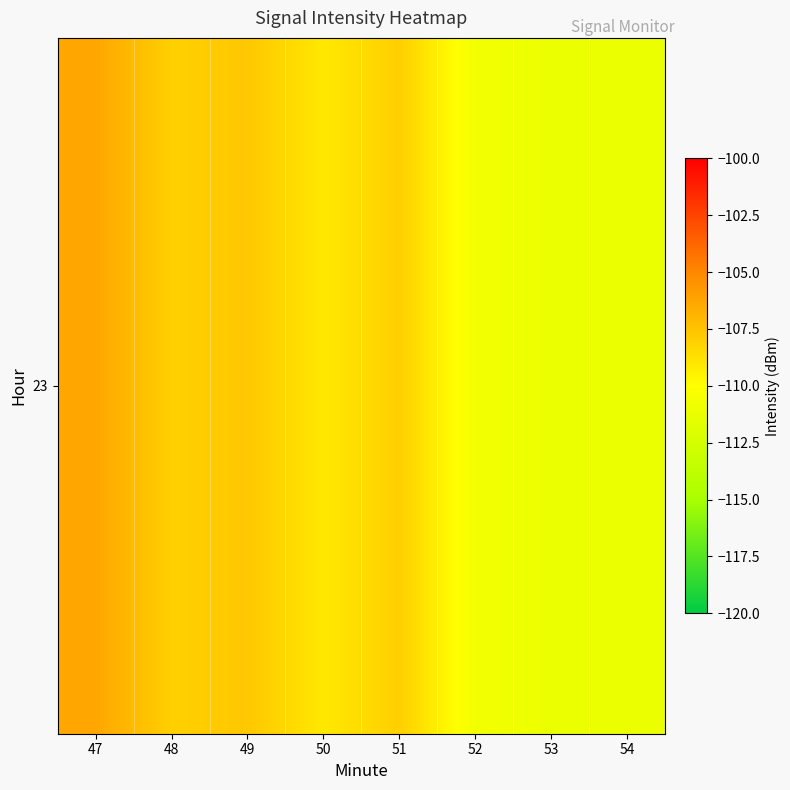

How many values are below -108?

6